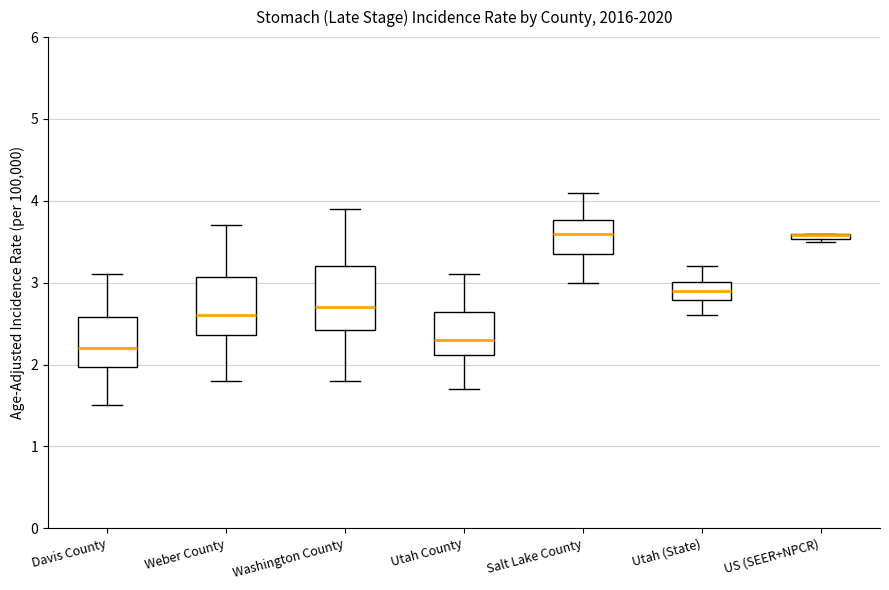

Where is the upper edge of the box for Utah County on the y-axis? The values are not printed on the chart, so give them approximately, as read against the axis.

2.6